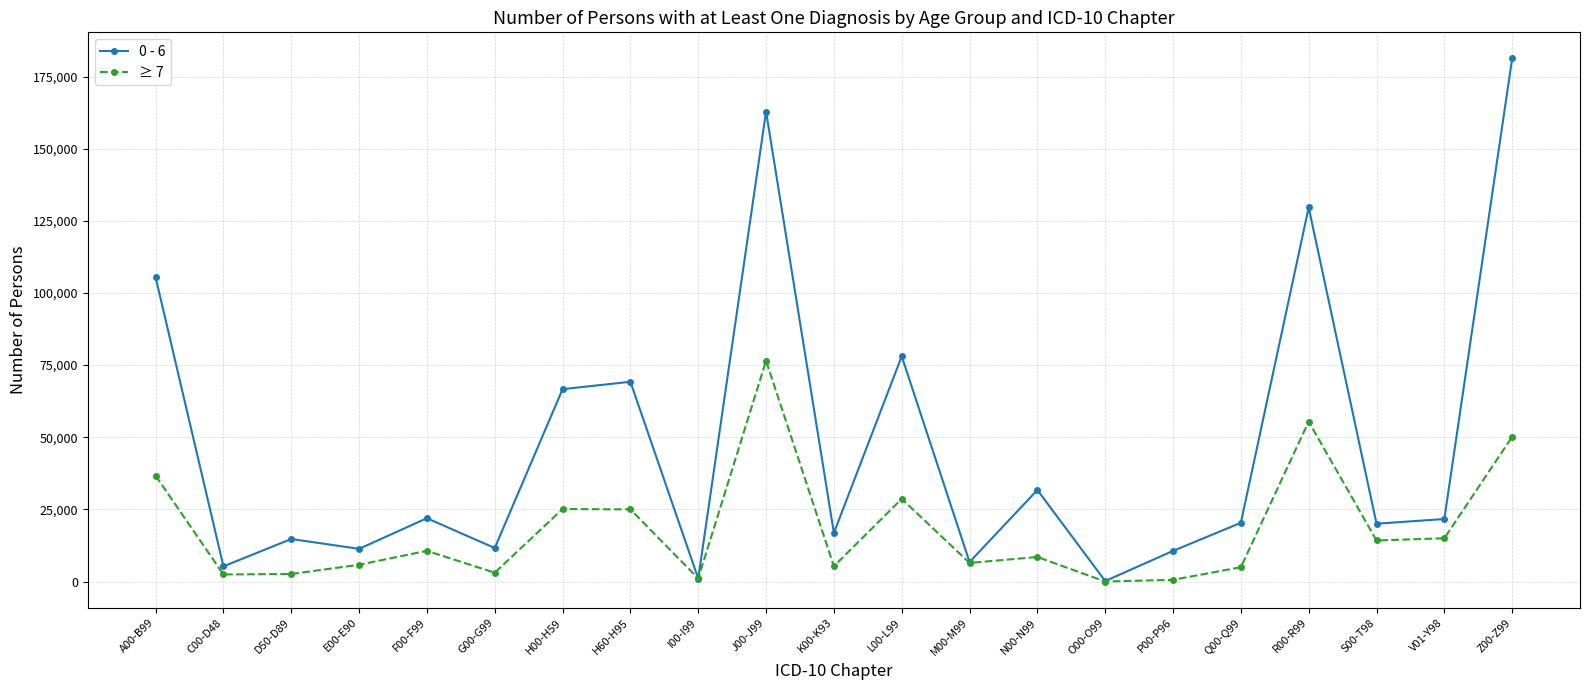

At which label does 0 - 6 reach its peak?

Z00-Z99